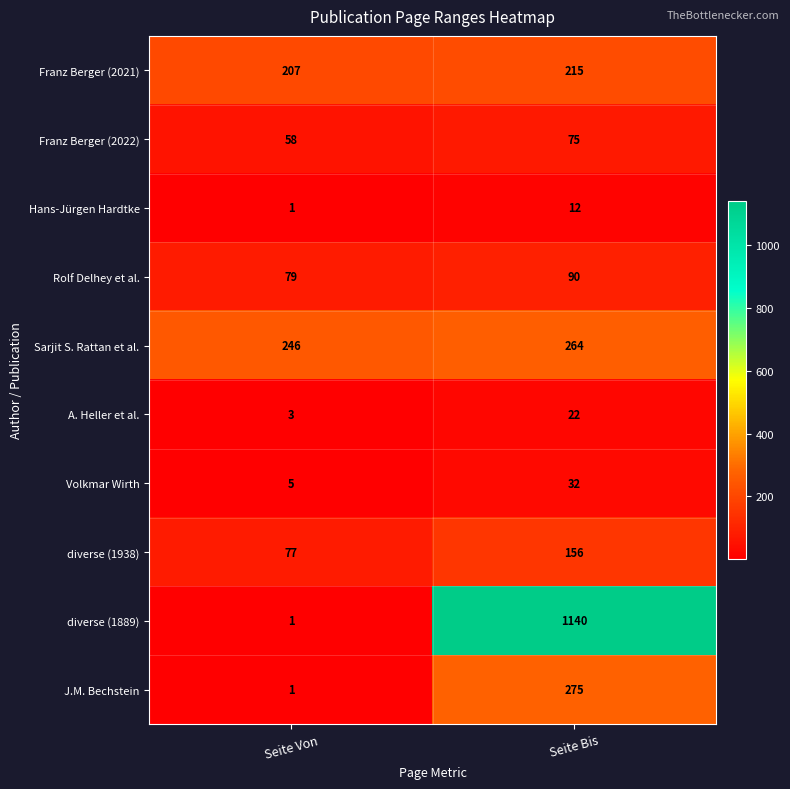

At which category is the sum across all series the highest?

Seite Bis